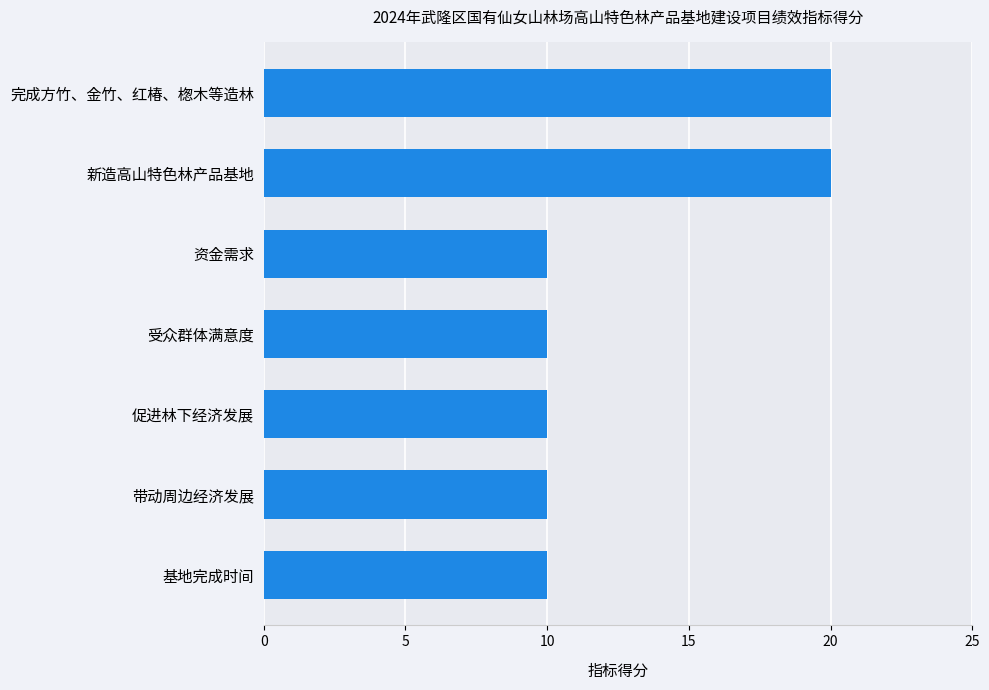

What is the sum of all values?

90